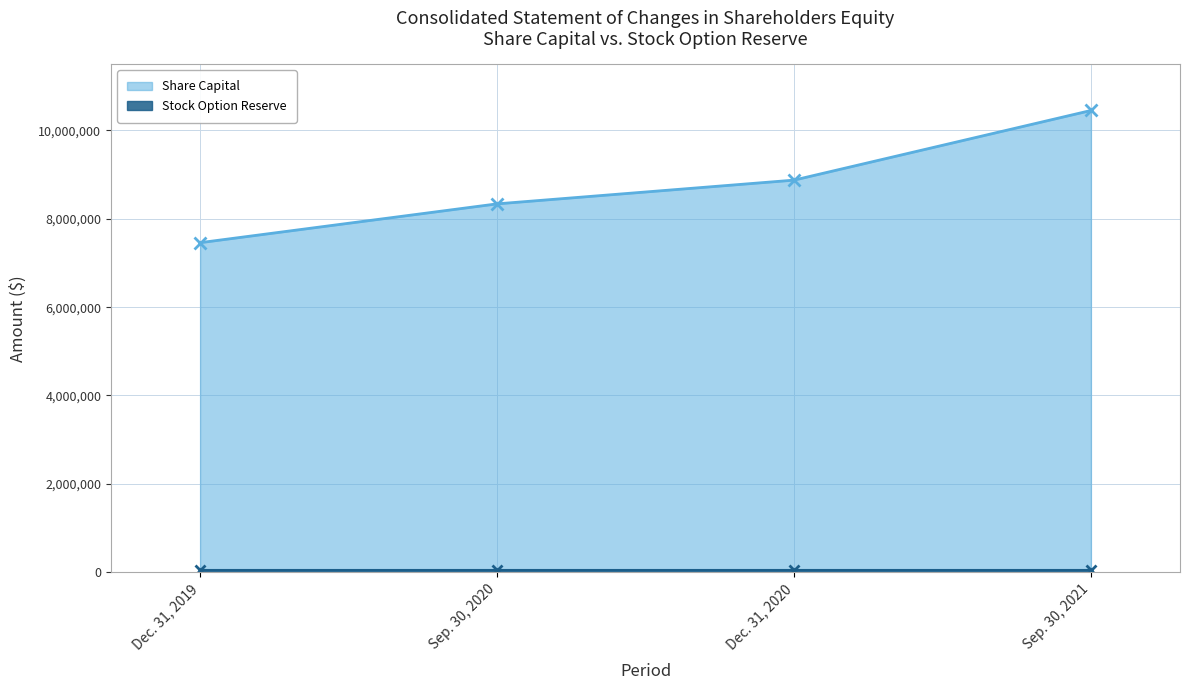

The value of Share Capital at Dec. 31, 2019 is 3006004. True or false?

False